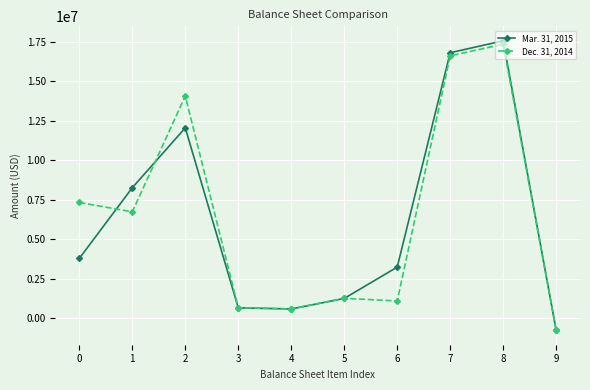

Which series changed the most between 5 and 7?

Mar. 31, 2015